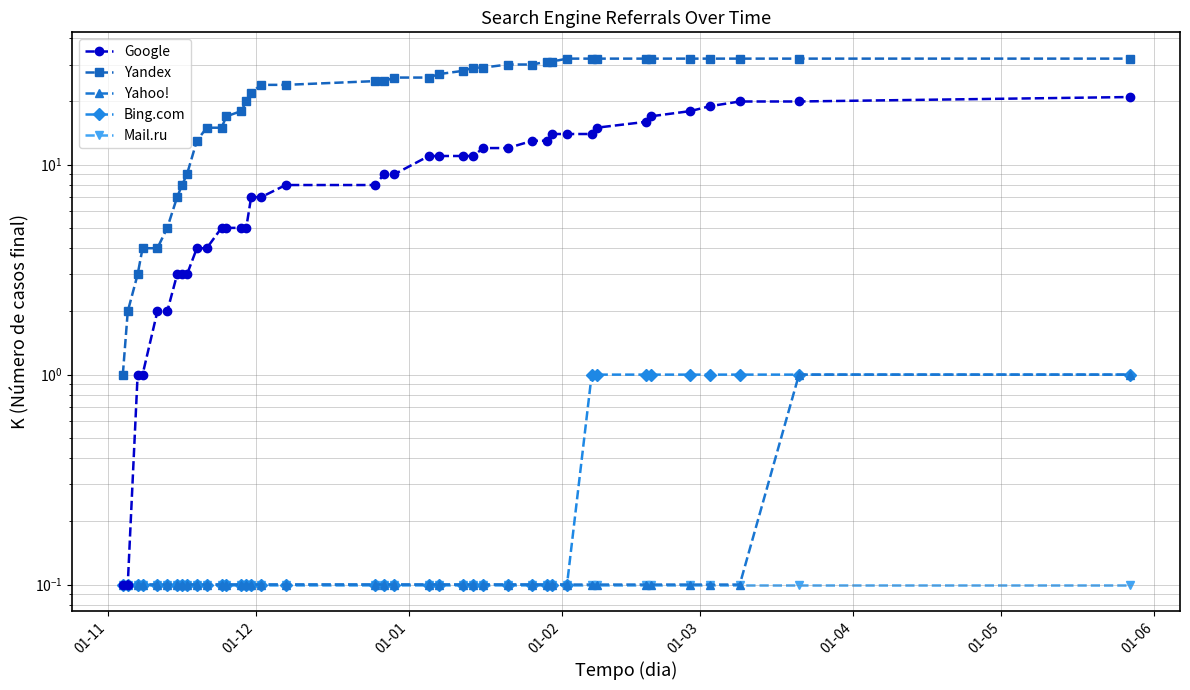

Count the number of categories in the chart.

40